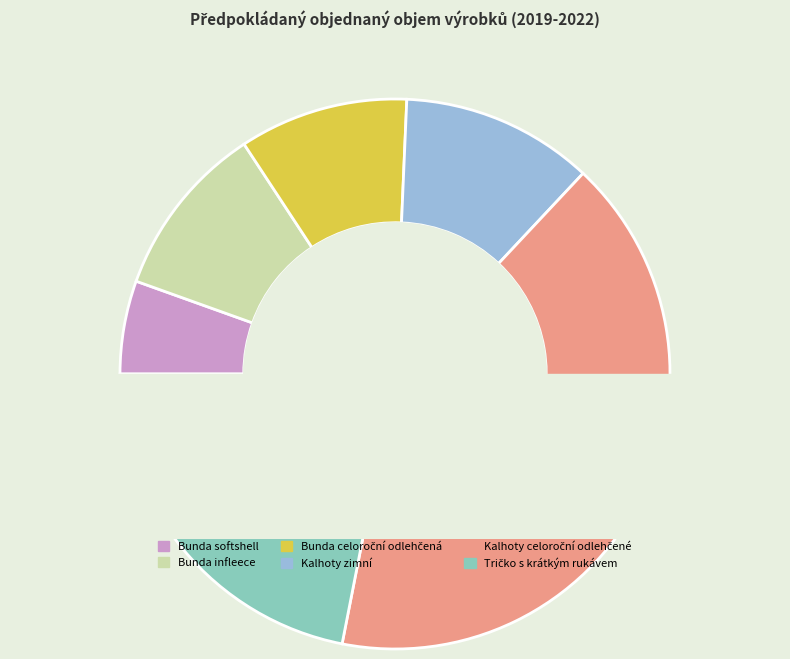

Count the number of slices in the pie.

6